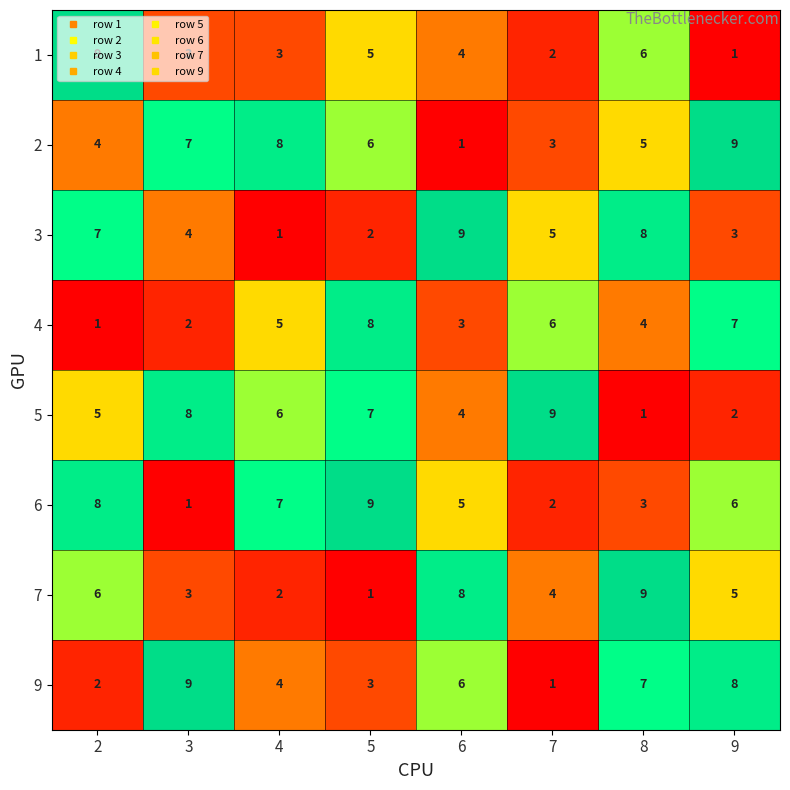

What is the difference between the maximum and minimum values in the 7 series?

8